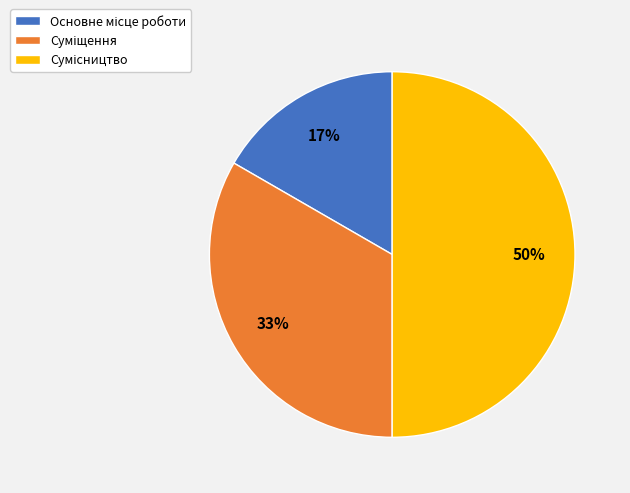

To the nearest percent, what is the average slice percentage?

33%